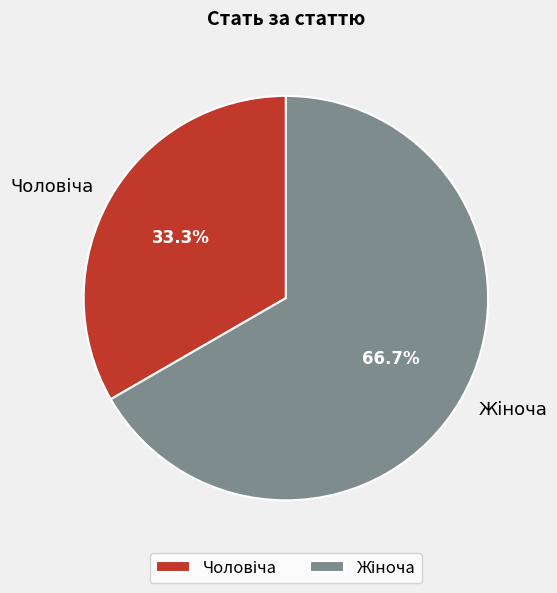

How many slices are in this pie chart?

2